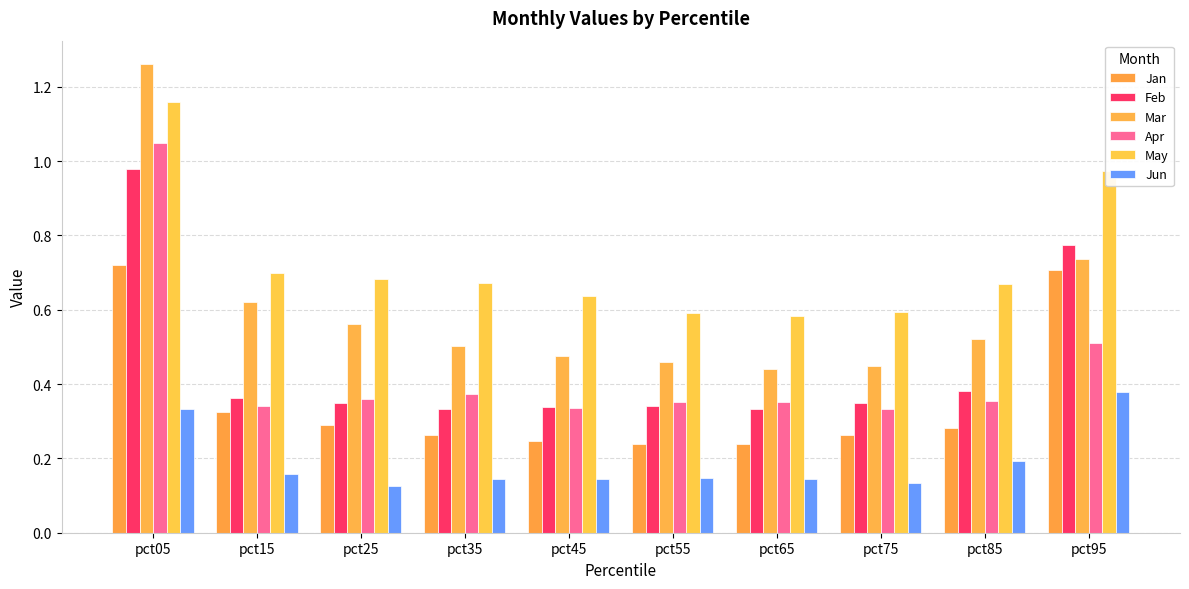

What are all the series names shown in the legend?

Jan, Feb, Mar, Apr, May, Jun